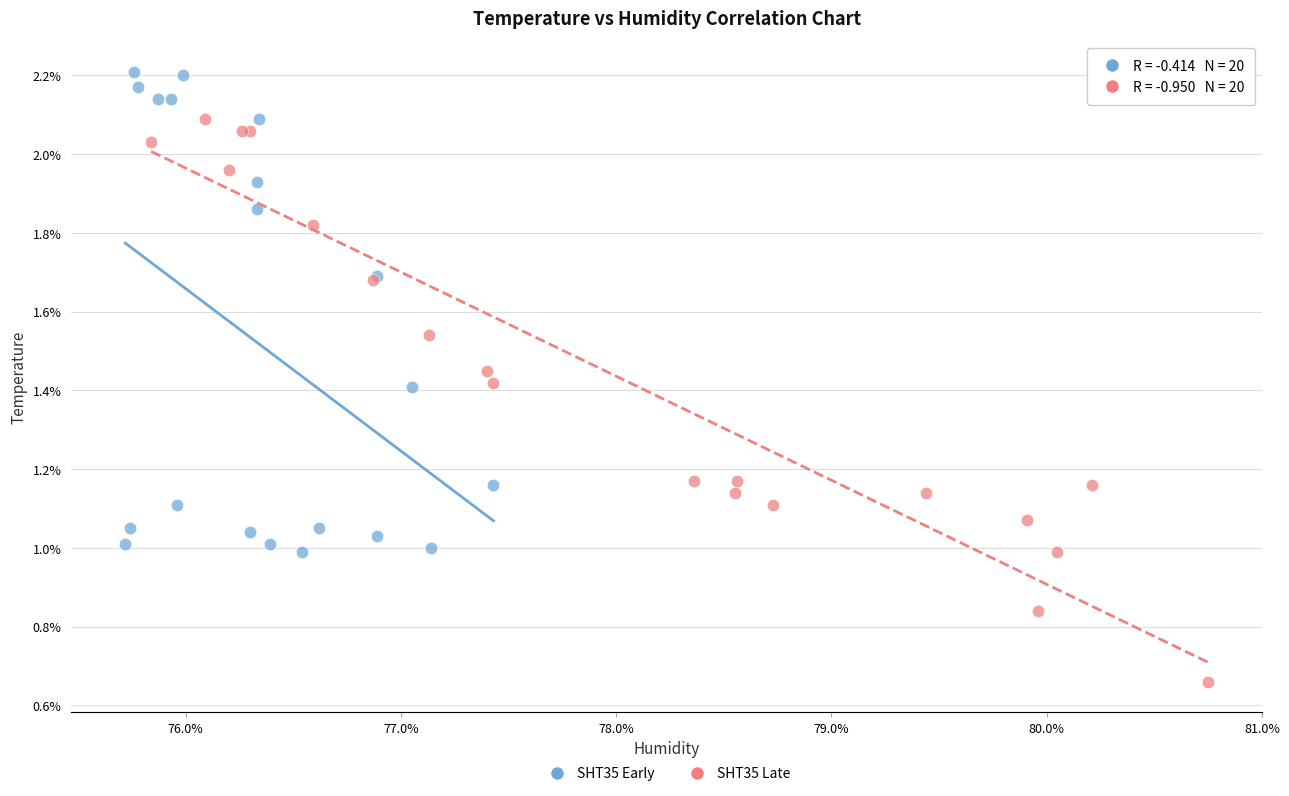

Which series contains the highest Y value?

SHT35 Early